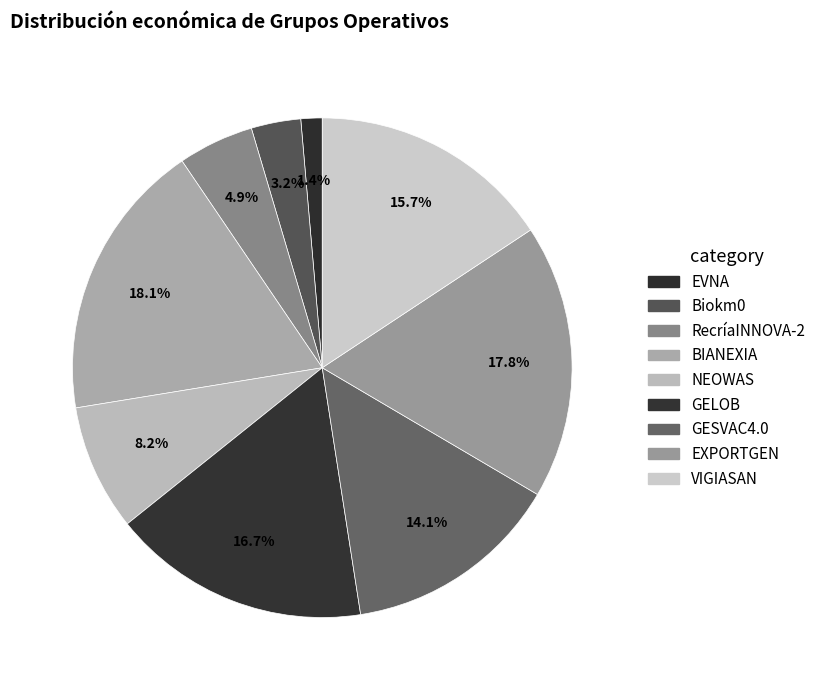

What is the total percentage of NEOWAS and GELOB?

24.9%